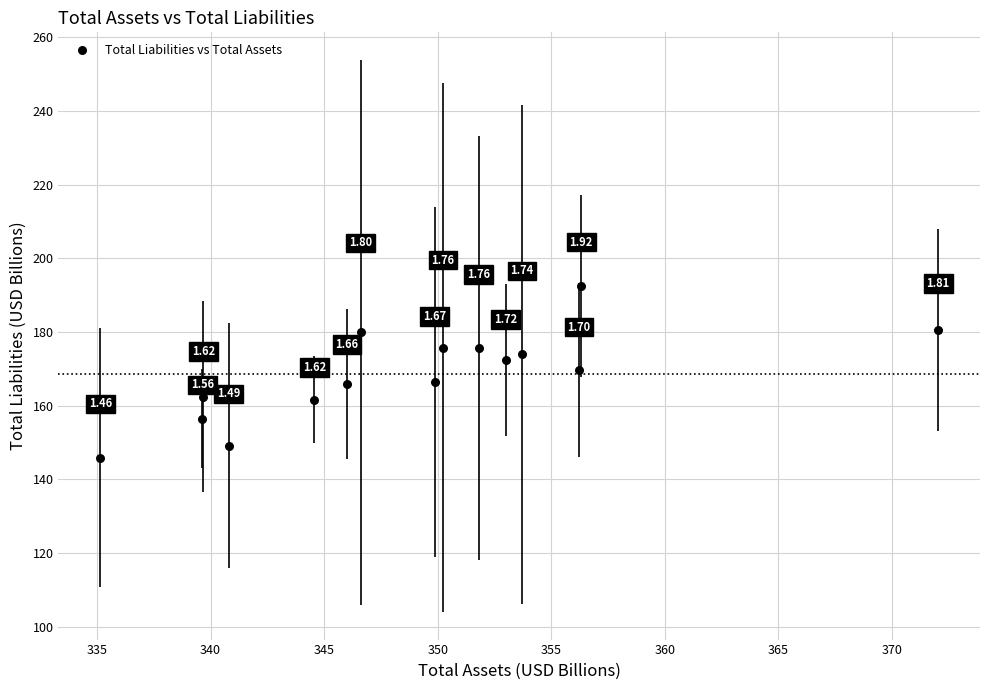

What is the range of Y values (max minus min)?

46.6